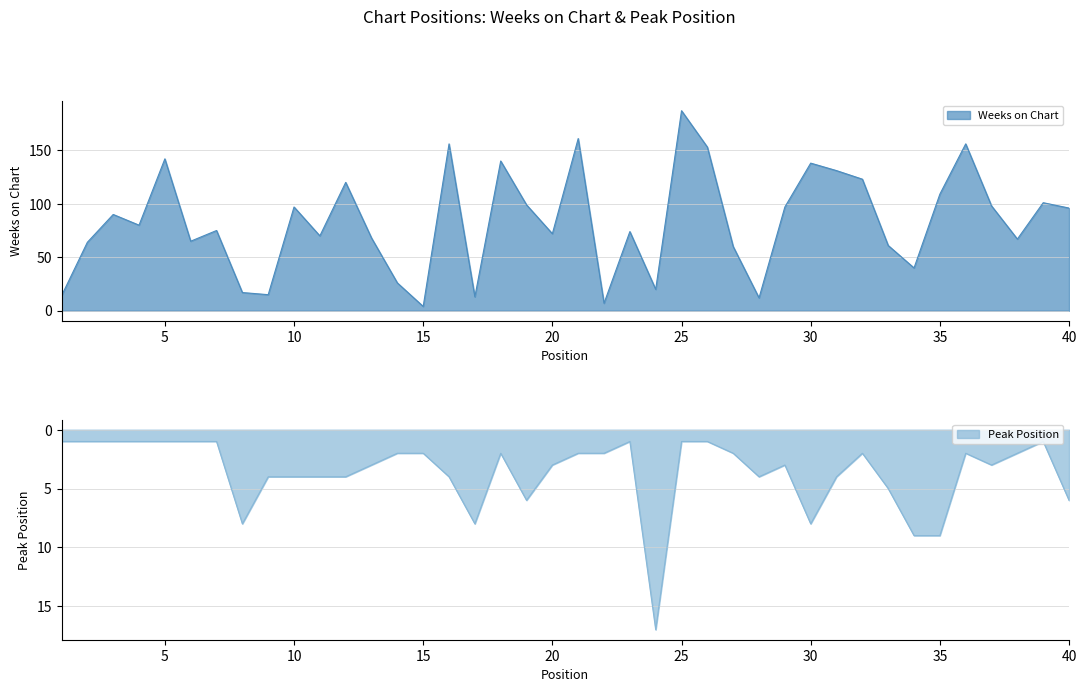

Where is Peak Position nearest to the value 9?

34